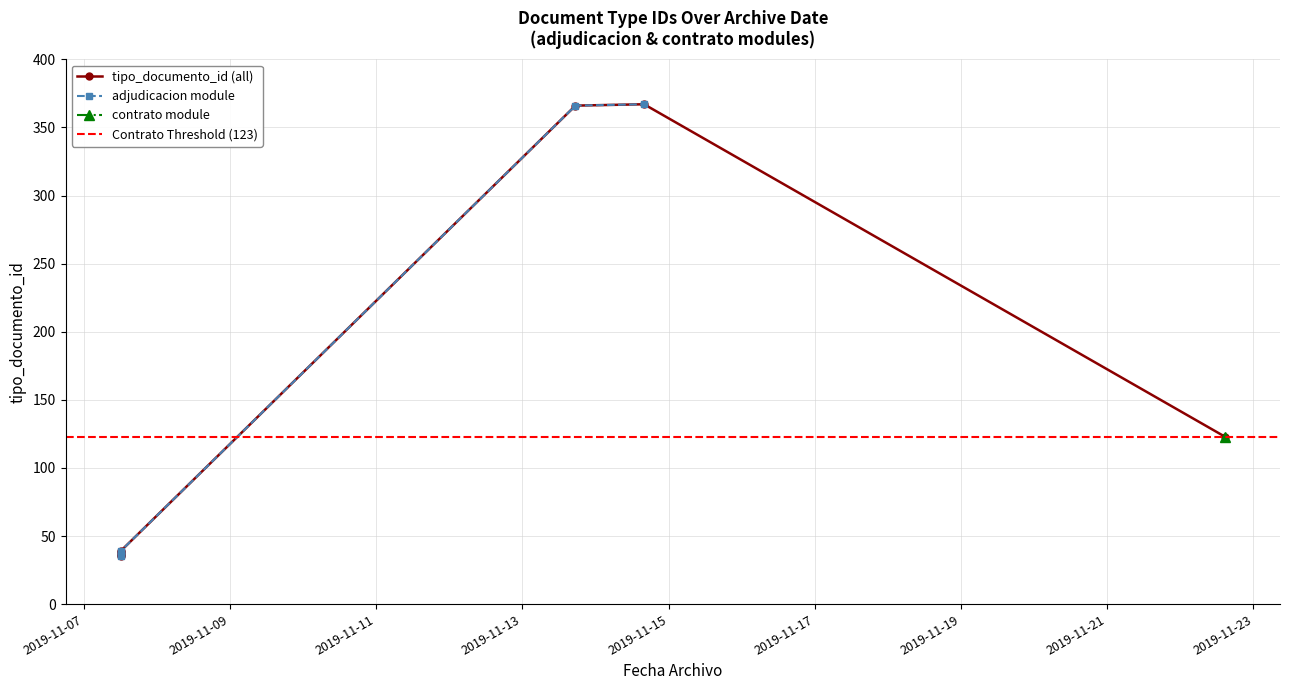

What is the average value?

130